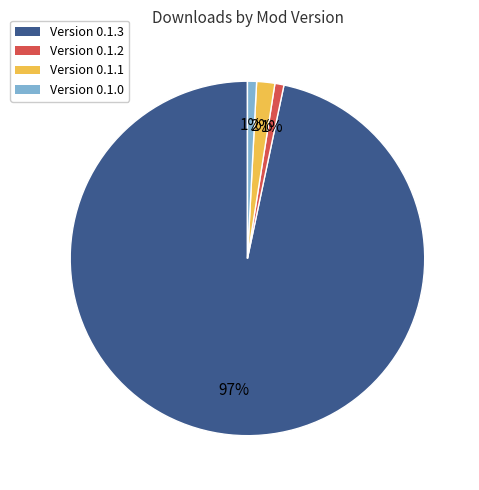

Is there any slice that represents more than half of the pie?

Yes